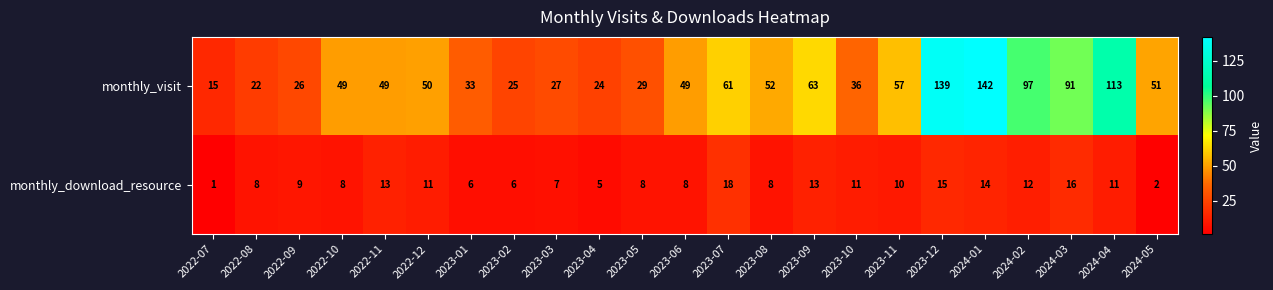

What is the difference between the monthly_download_resource values at 2023-02 and 2024-03?

10